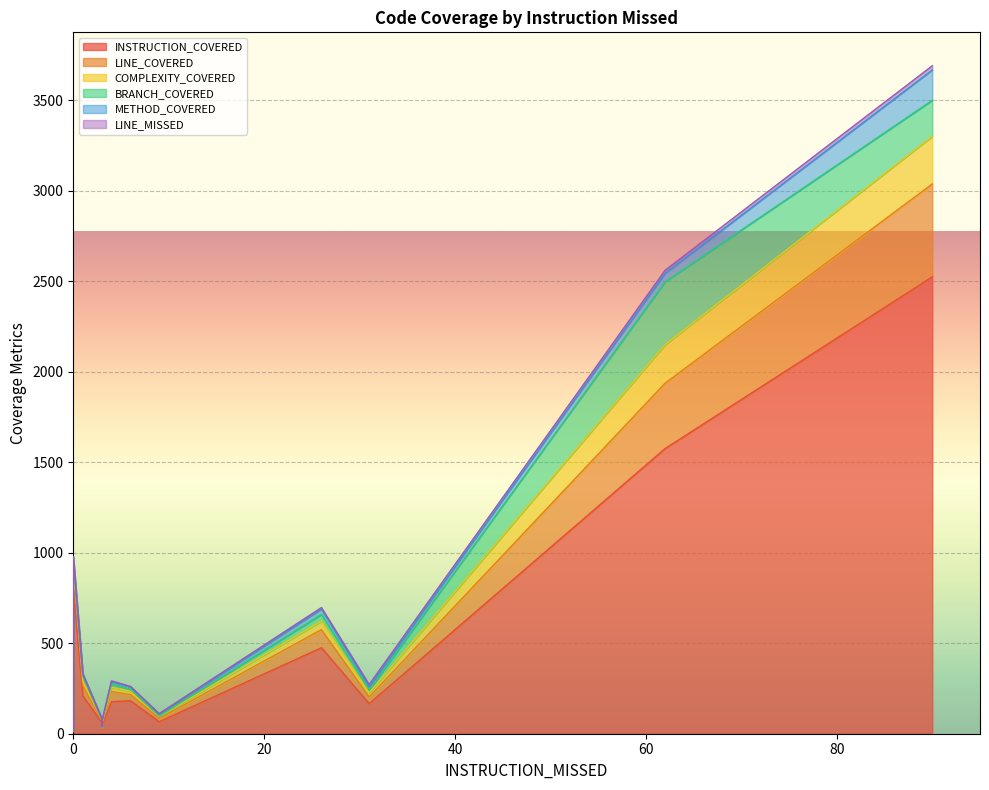

True or false: LINE_COVERED and BRANCH_COVERED cross at least once.

False